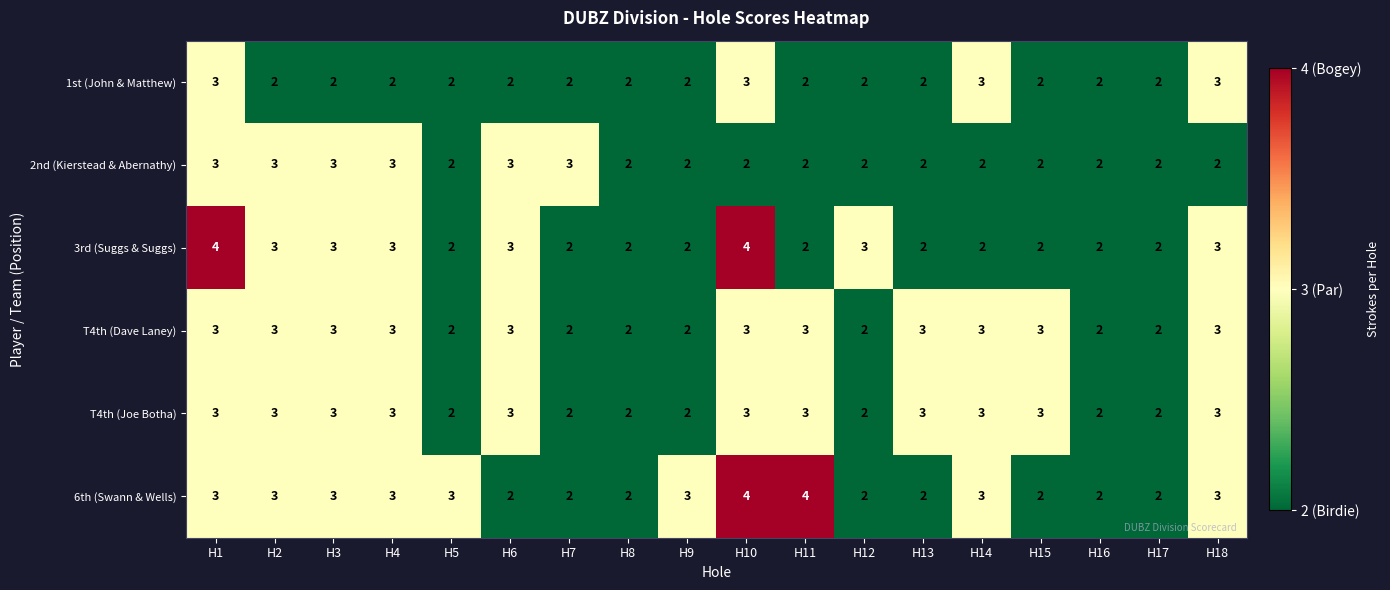

What is the greatest value displayed?

4